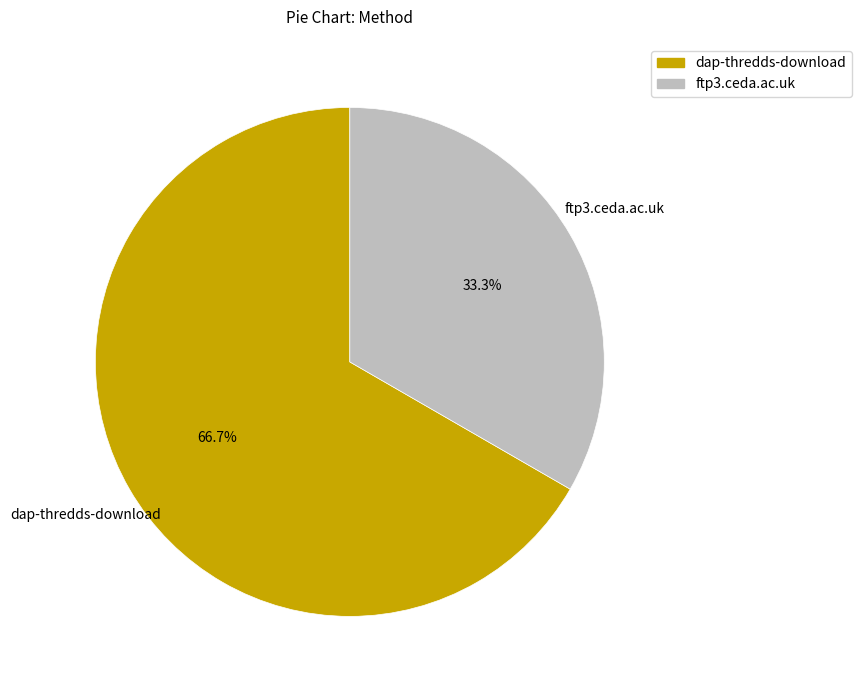

The dap-thredds-download slice represents 67% of the pie. True or false?

True